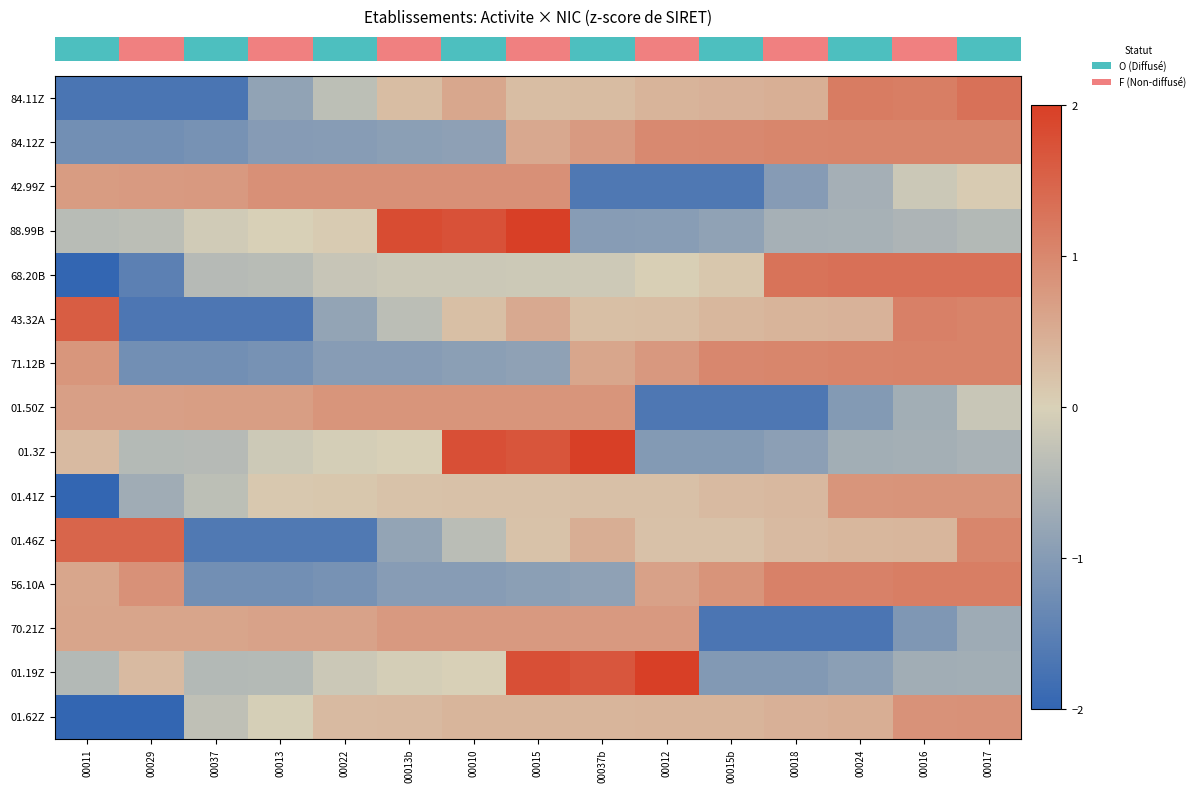

How many categories are shown in the chart?

15